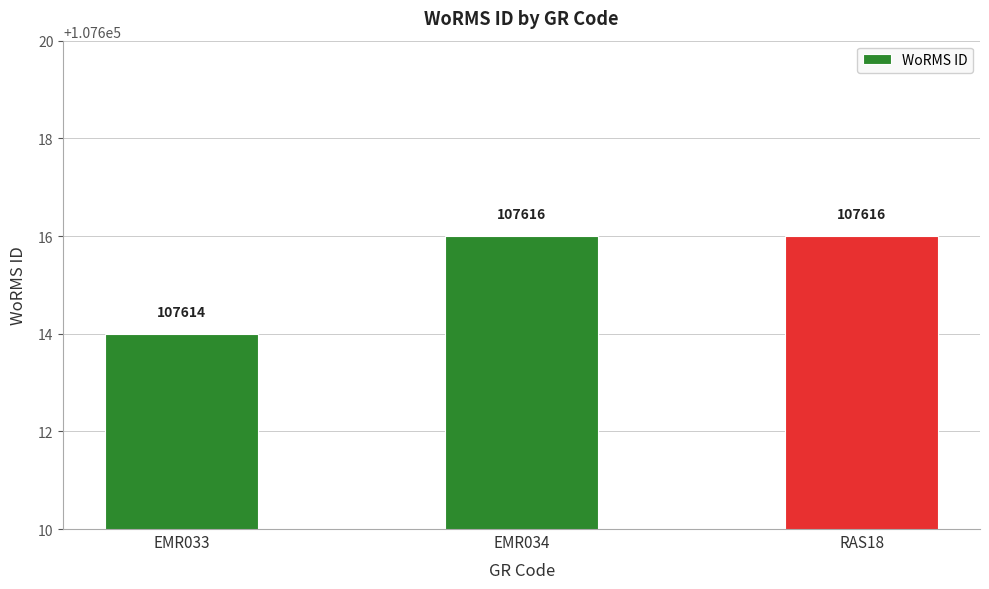

What is the label of the 3rd bar from the left?

RAS18